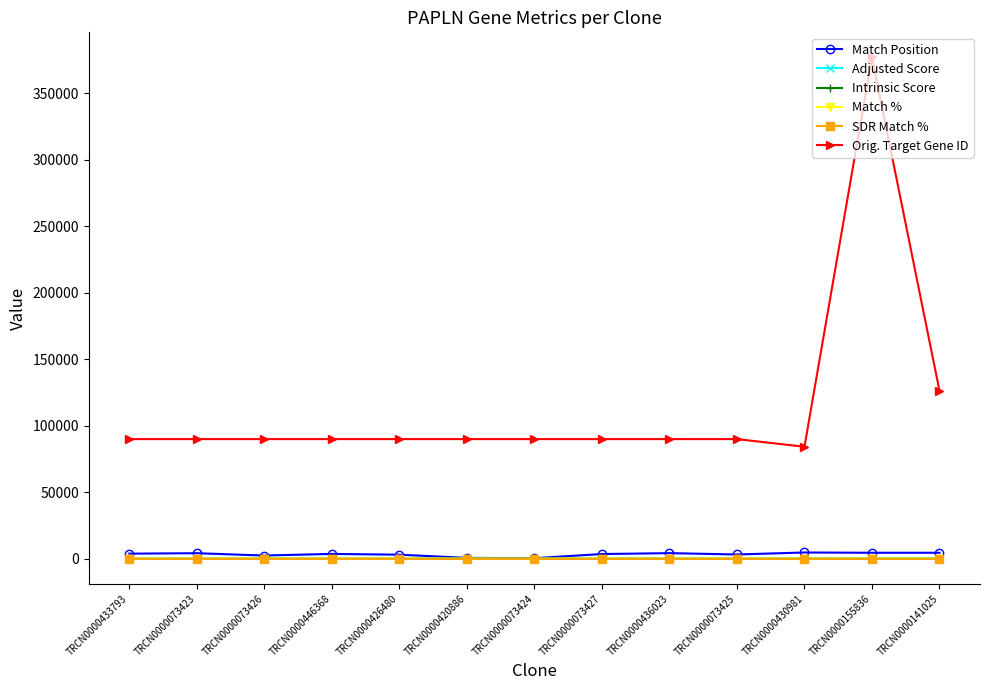

What is the maximum value shown in the chart?

377007.0